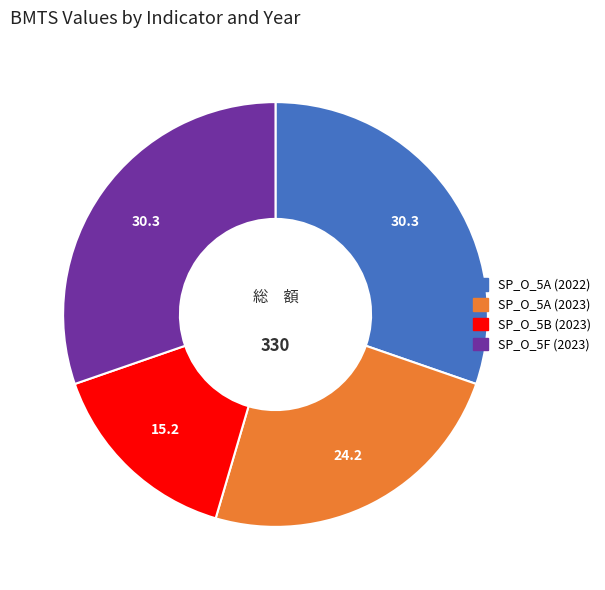

Is there any slice that represents more than half of the pie?

No